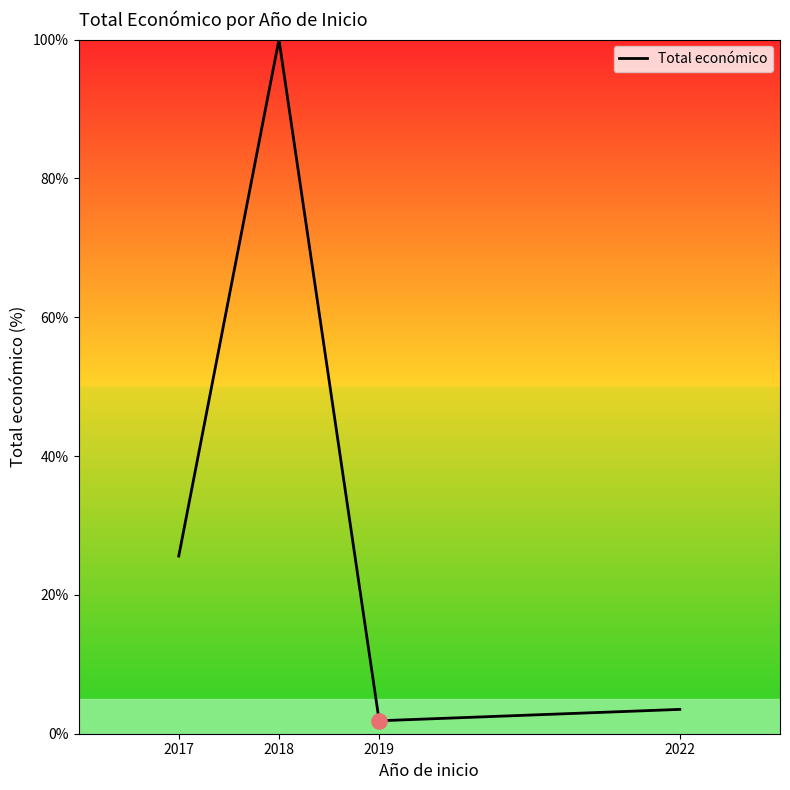

Between 2018 and 2017, which is larger?

2018